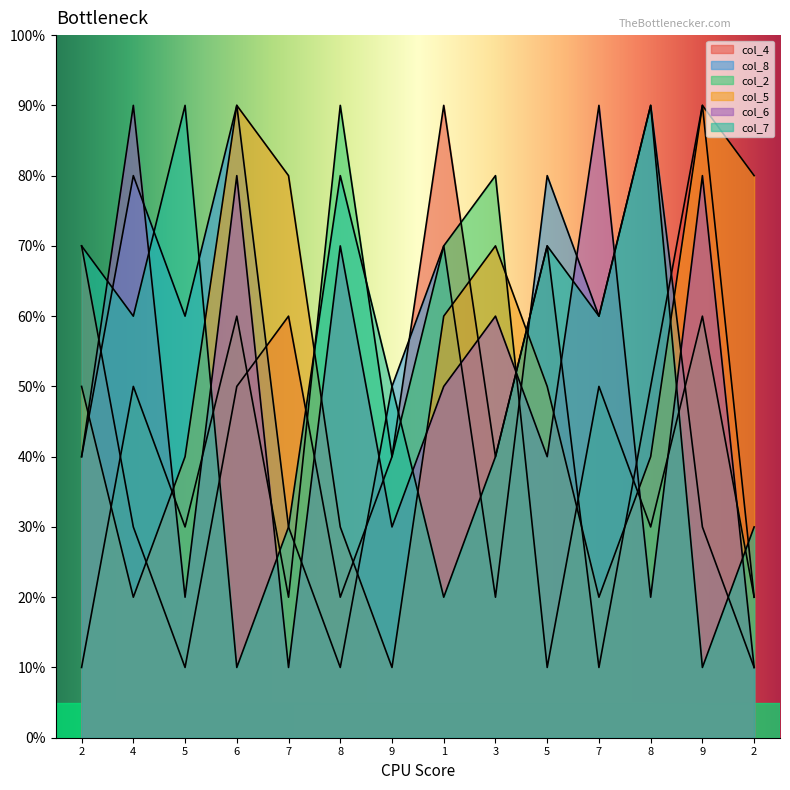

At 5, list the series in order from smallest to largest.

col_4, col_6, col_2, col_5, col_8, col_7